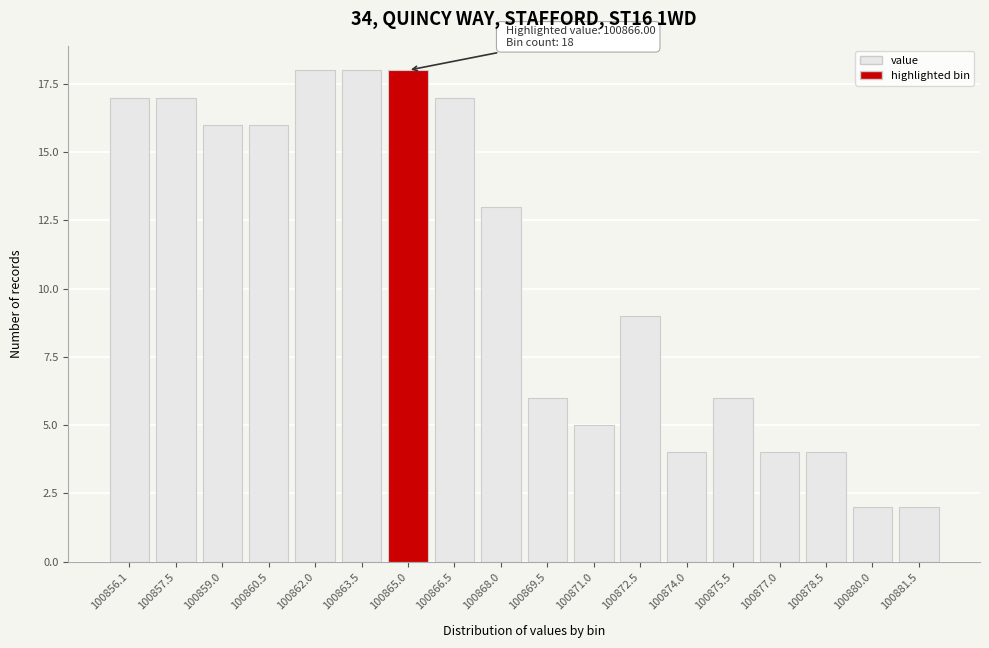

Reading right to left, what are all the values shown in this chart?

100881.5=2	100880.0=2	100878.5=4	100877.0=4	100875.5=6	100874.0=4	100872.5=9	100871.0=5	100869.5=6	100868.0=13	100866.5=17	100865.0=18	100863.5=18	100862.0=18	100860.5=16	100859.0=16	100857.5=17	100856.1=17